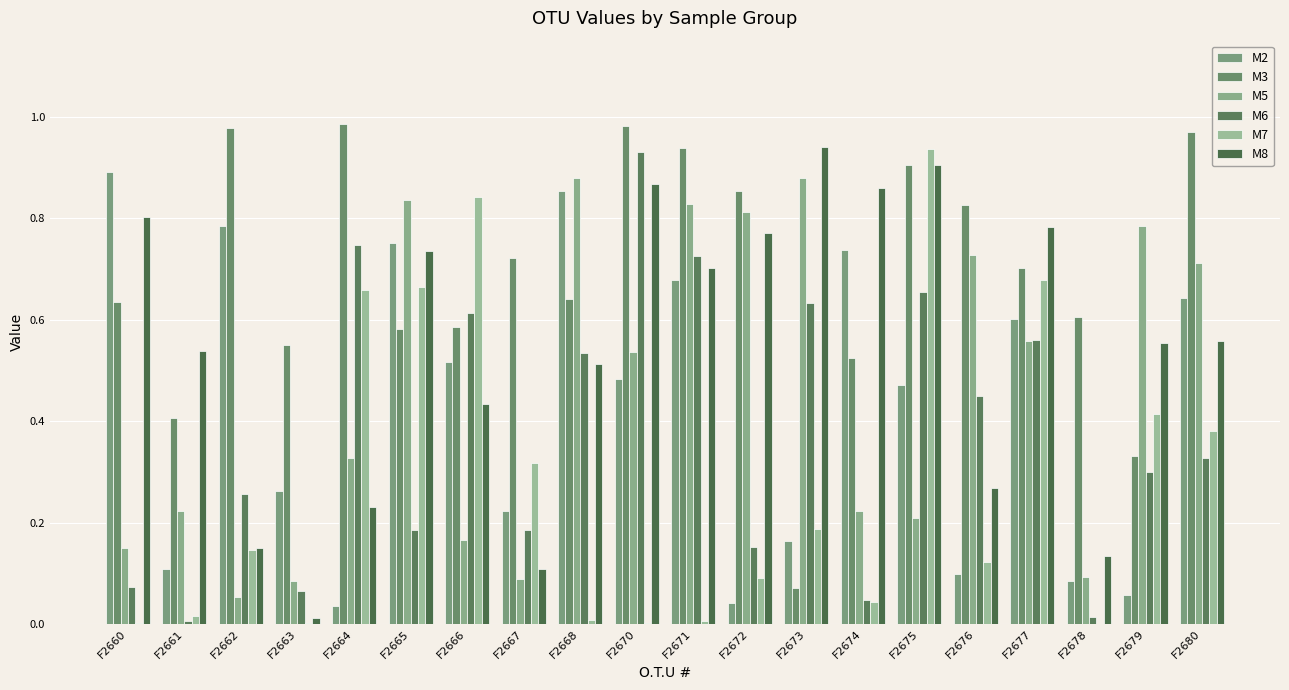

How many categories are shown in the chart?

20